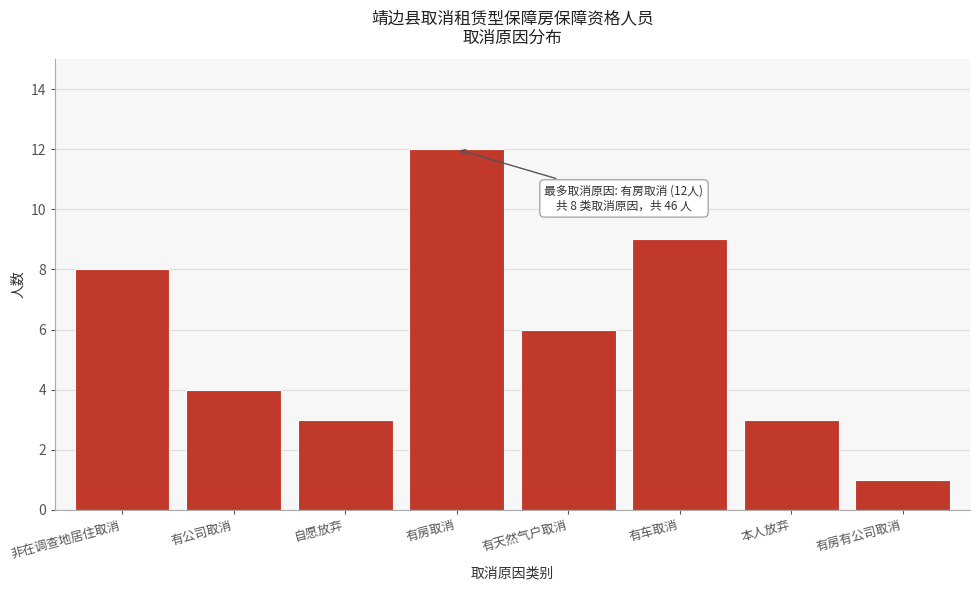

Reading right to left, extract all data points from this chart.

有房有公司取消=1	本人放弃=3	有车取消=9	有天然气户取消=6	有房取消=12	自愿放弃=3	有公司取消=4	非在调查地居住取消=8